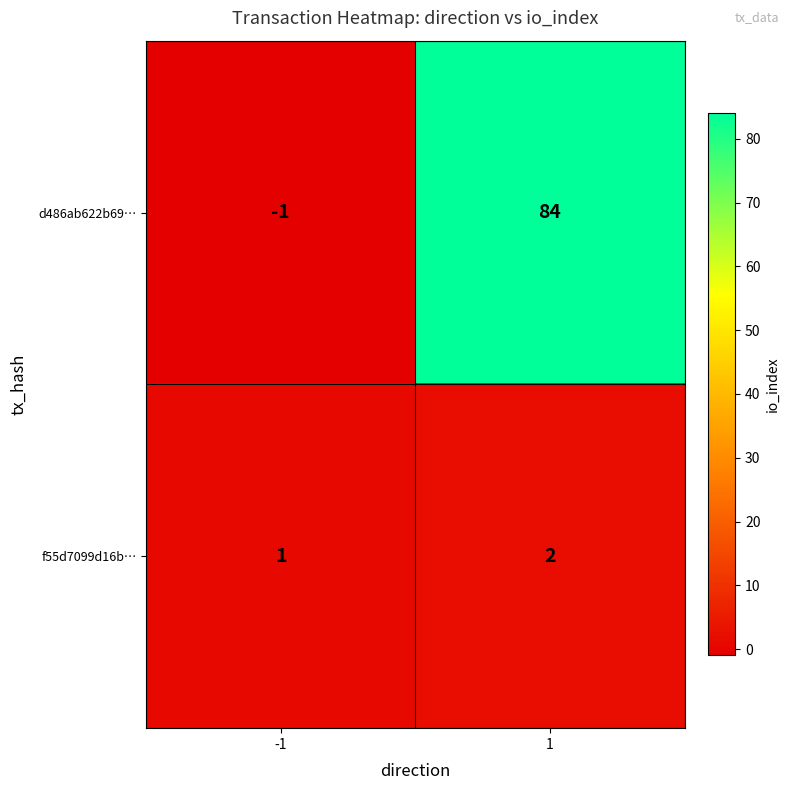

Is it true that d486ab622b69… equals -1 at -1?

True